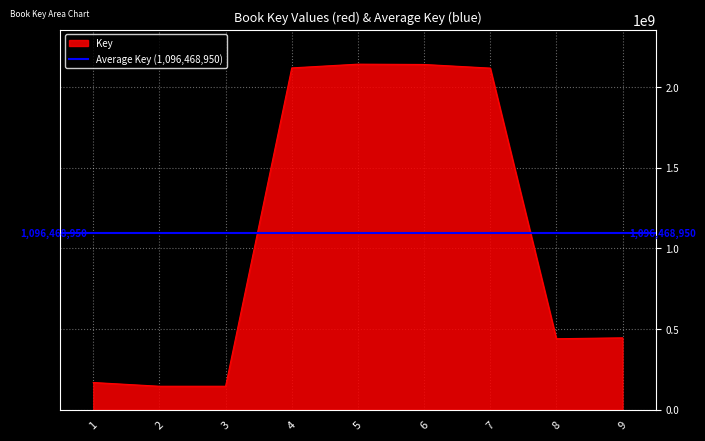

What is the value of the 6th point from the left?

2140567262